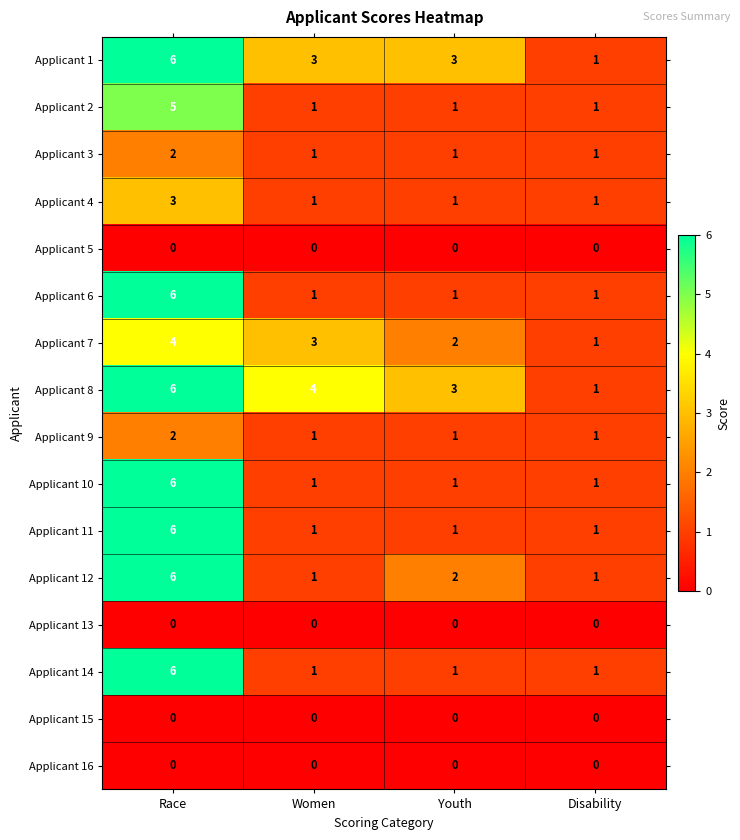

Is it true that Applicant 2 equals 1 at Women?

True